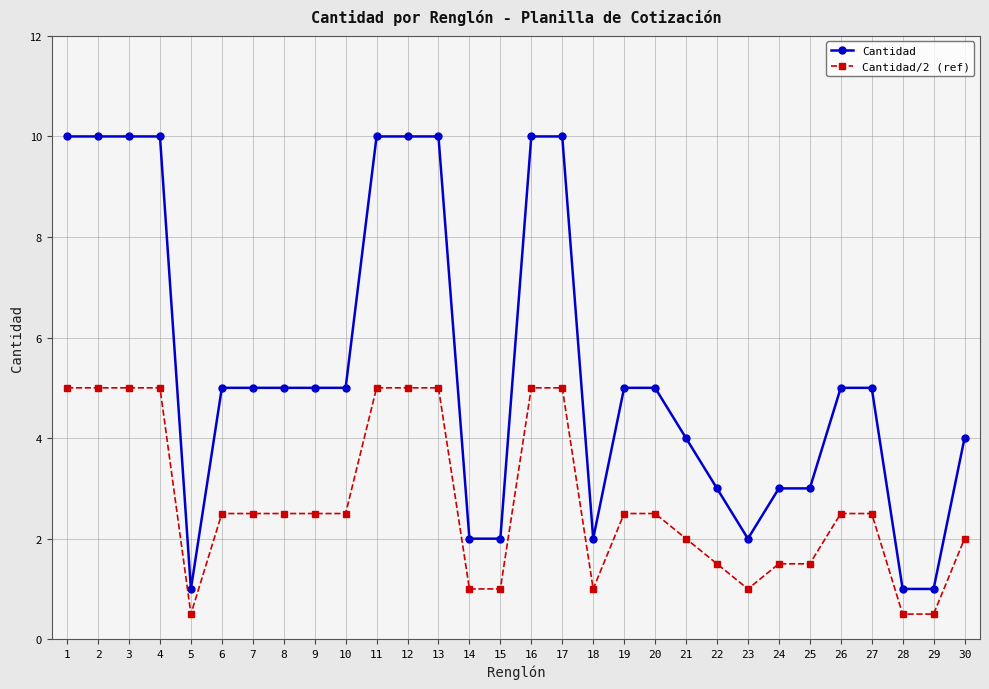

True or false: Cantidad has a value of 1.2 at 20.

False